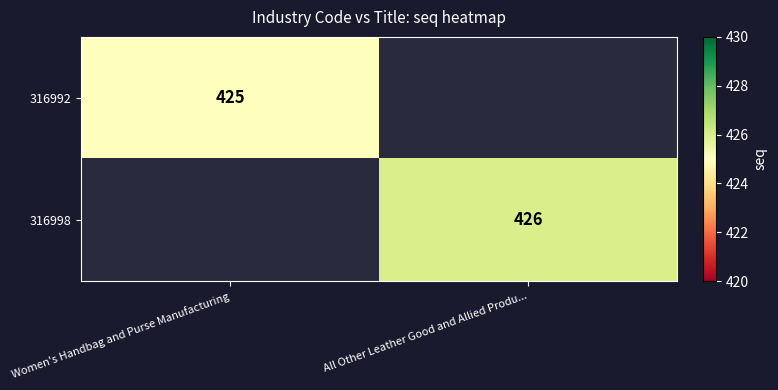

What is the smallest value displayed?

425.0